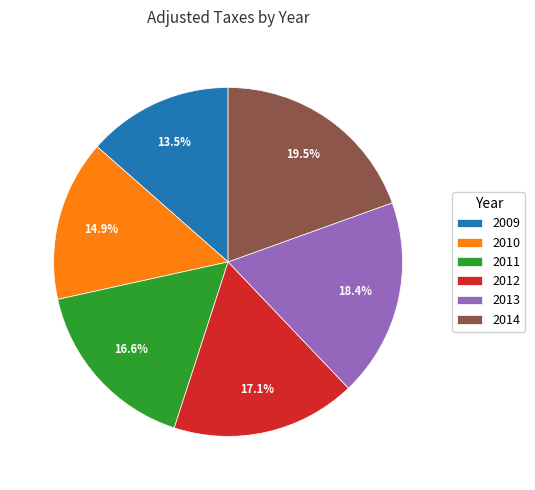

What percentage is NOT represented by 2010?

85.1%